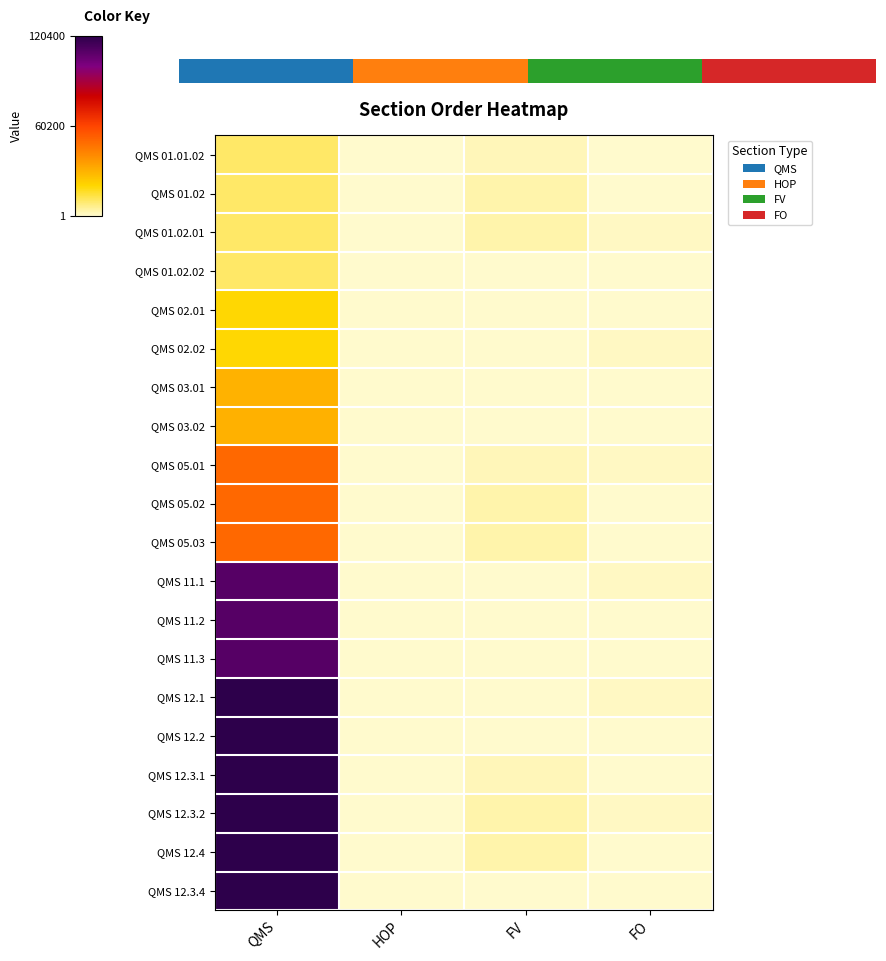

At how many categories does at least one series exceed 36421?

1